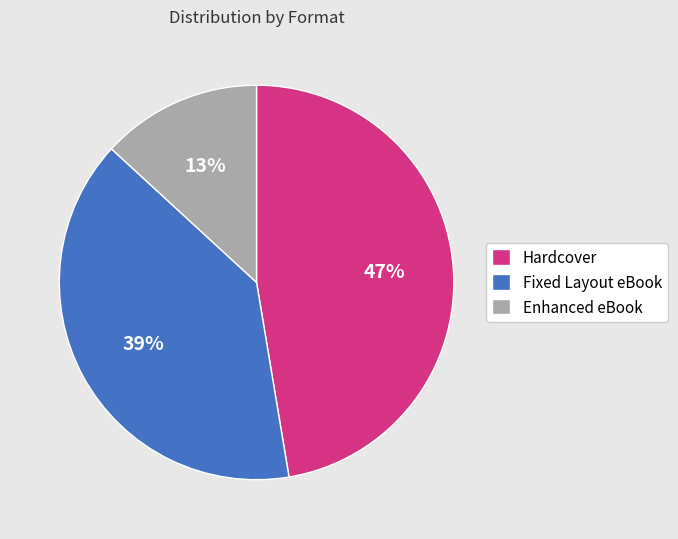

Approximately how many times larger is the value at Fixed Layout eBook compared to Enhanced eBook?

3.0